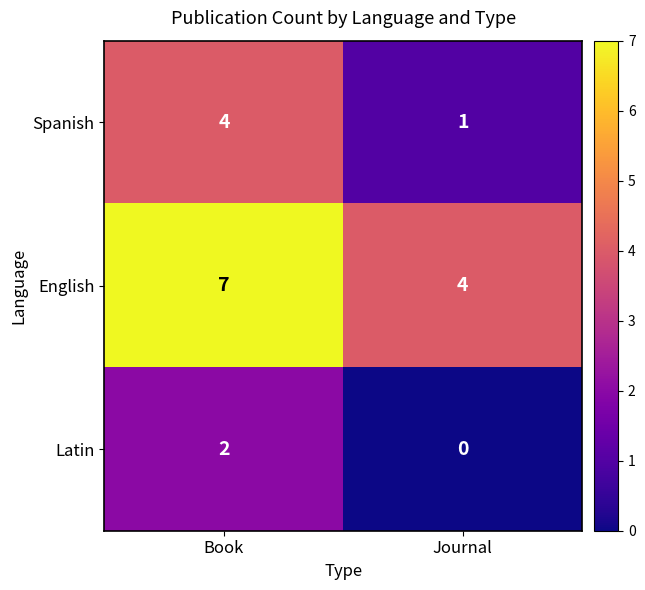

At which label does Latin reach its peak?

Book